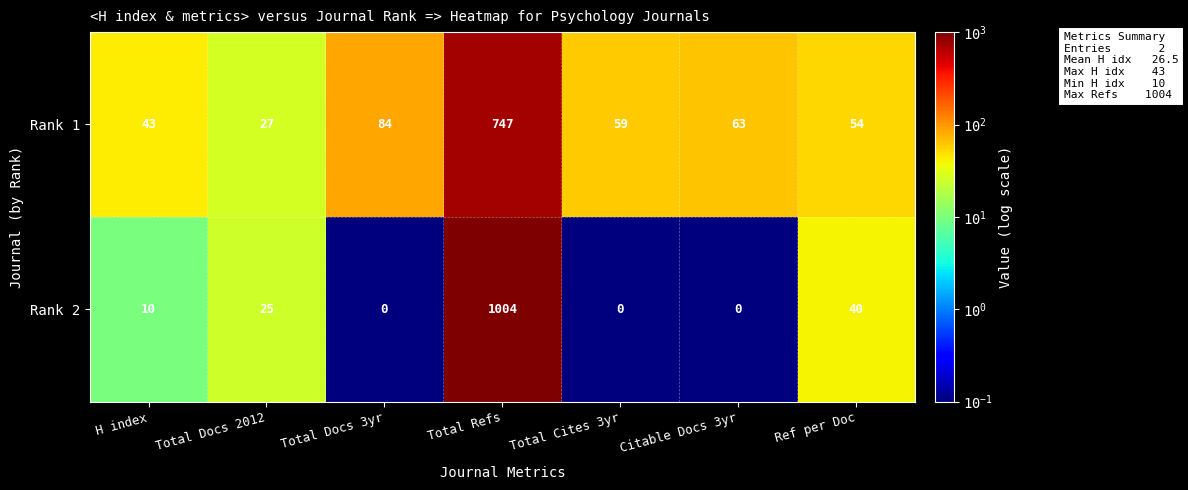

Reading left to right, list all the values displayed in this chart.

Rank 1: H index=43	Total Docs 2012=27	Total Docs 3yr=84	Total Refs=747	Total Cites 3yr=59	Citable Docs 3yr=63	Ref per Doc=54
Rank 2: H index=10	Total Docs 2012=25	Total Docs 3yr=0	Total Refs=1004	Total Cites 3yr=0	Citable Docs 3yr=0	Ref per Doc=40